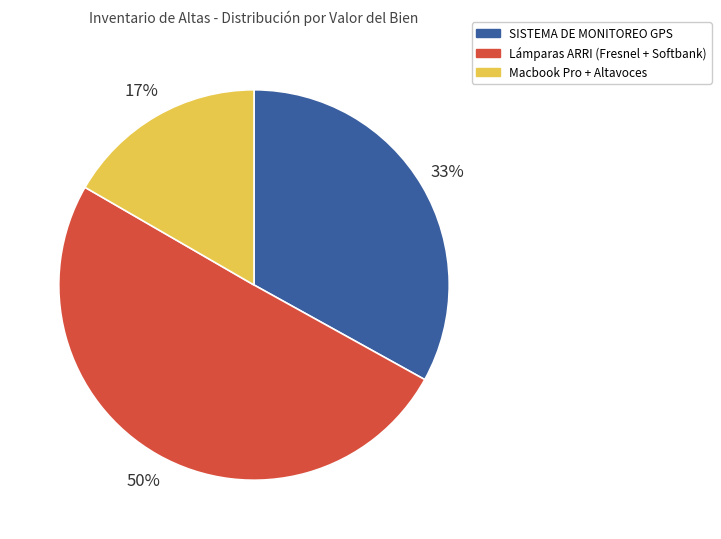

How many segments does this pie chart have?

3